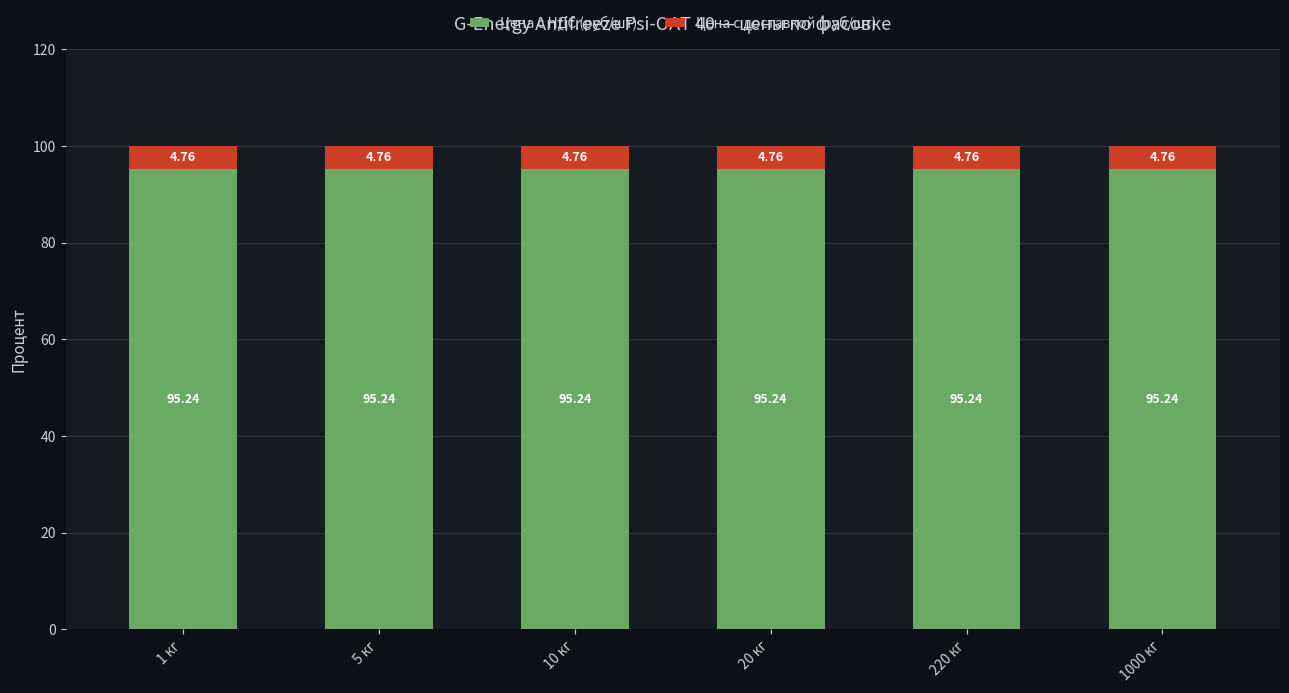

What value does the Цена с НДС (руб/шт) series have at 5 кг?

95.2